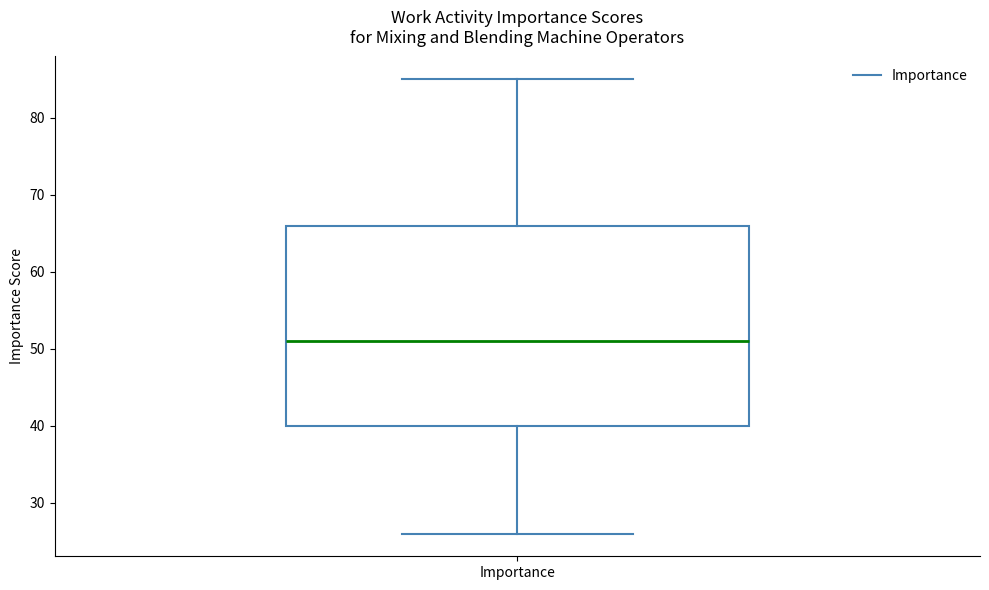

Where does the median line of the box for Importance sit on the y-axis? The values are not printed on the chart, so give them approximately, as read against the axis.

51